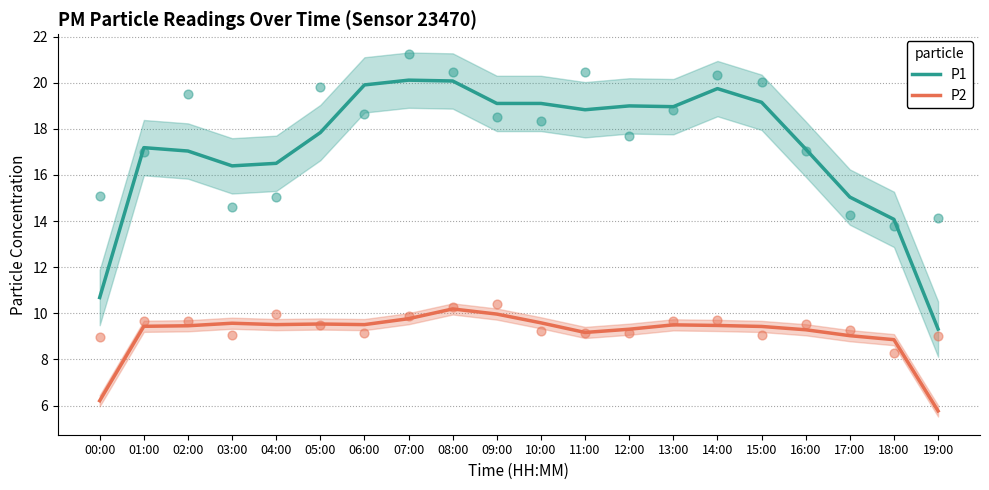

At which category is the sum across all series the highest?

08:00